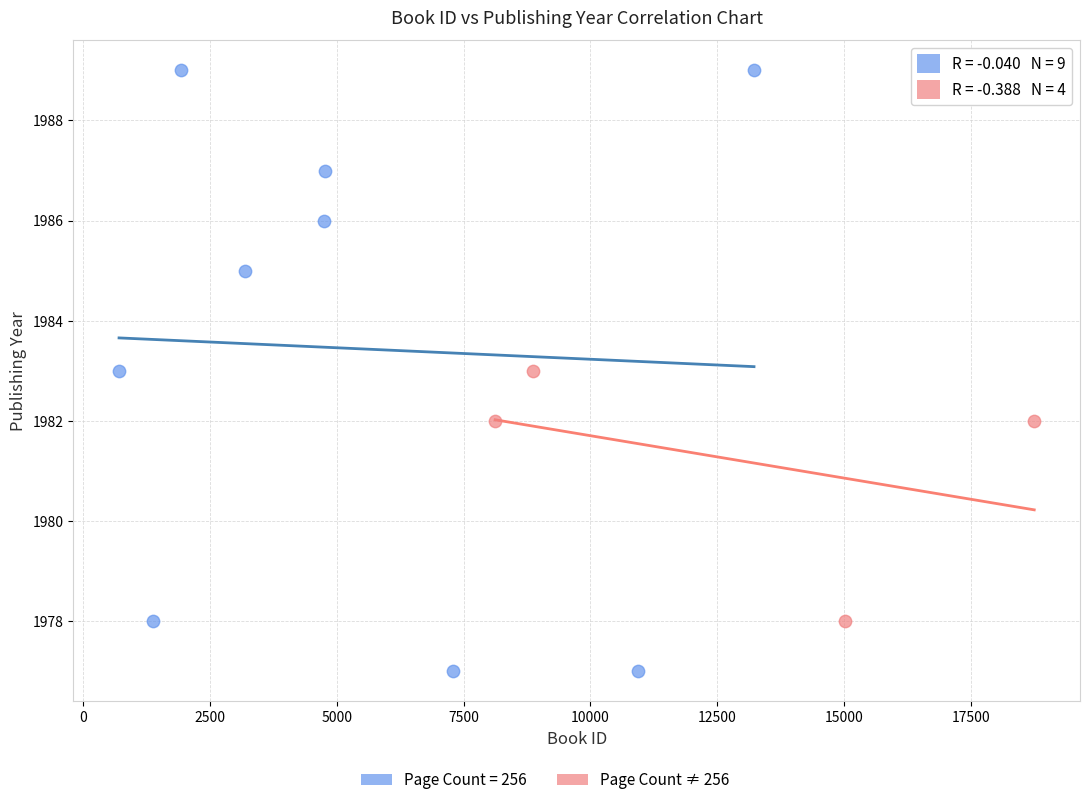

Which series has the largest Y range (max minus min)?

Page Count = 256